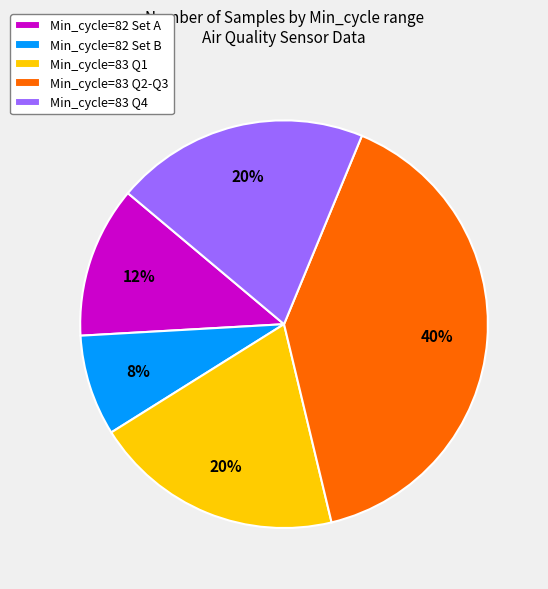

Is there any slice that represents more than half of the pie?

No